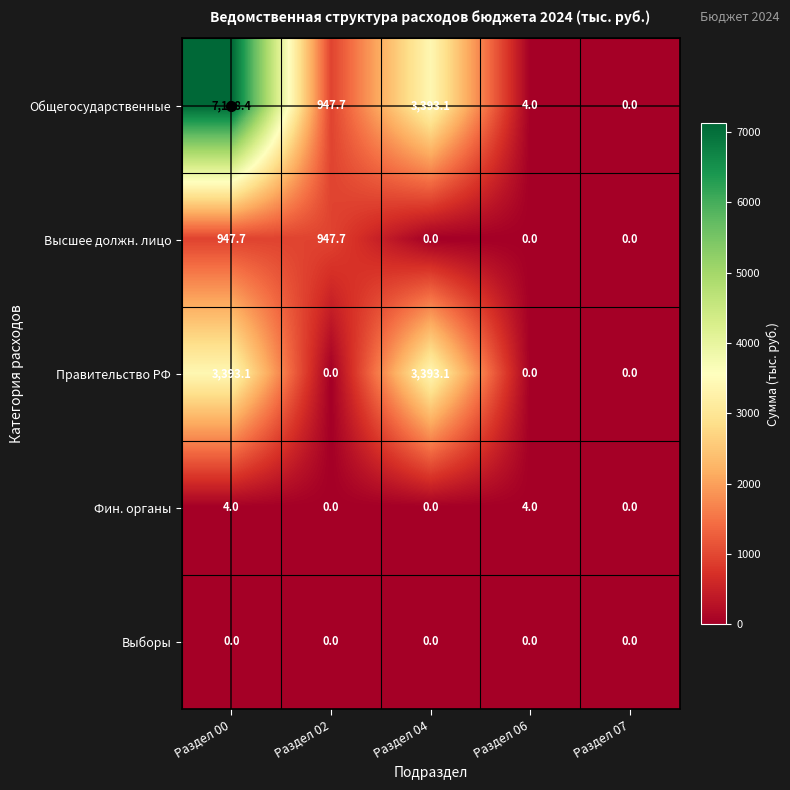

What is the total value across all series at Раздел 00?

11473.2